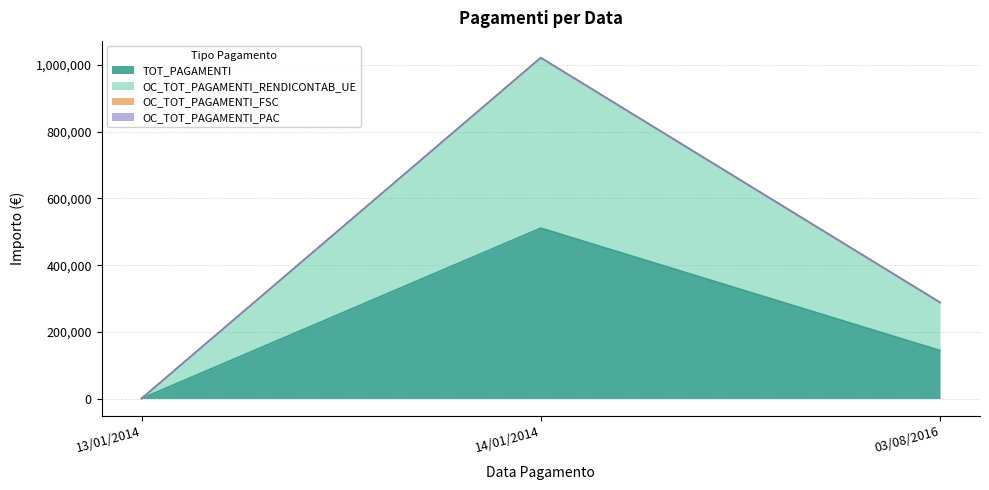

What position from the left is 14/01/2014?

2